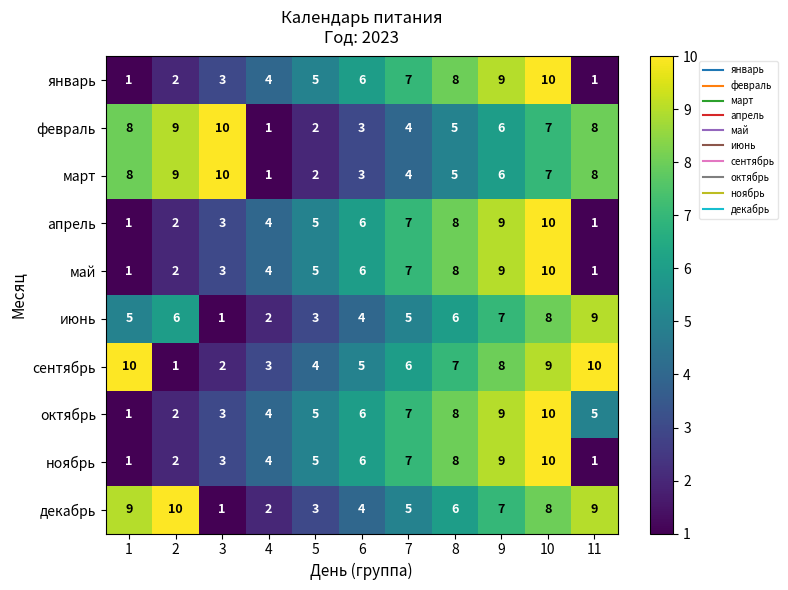

What is the spread (max minus min) of values at 1?

9